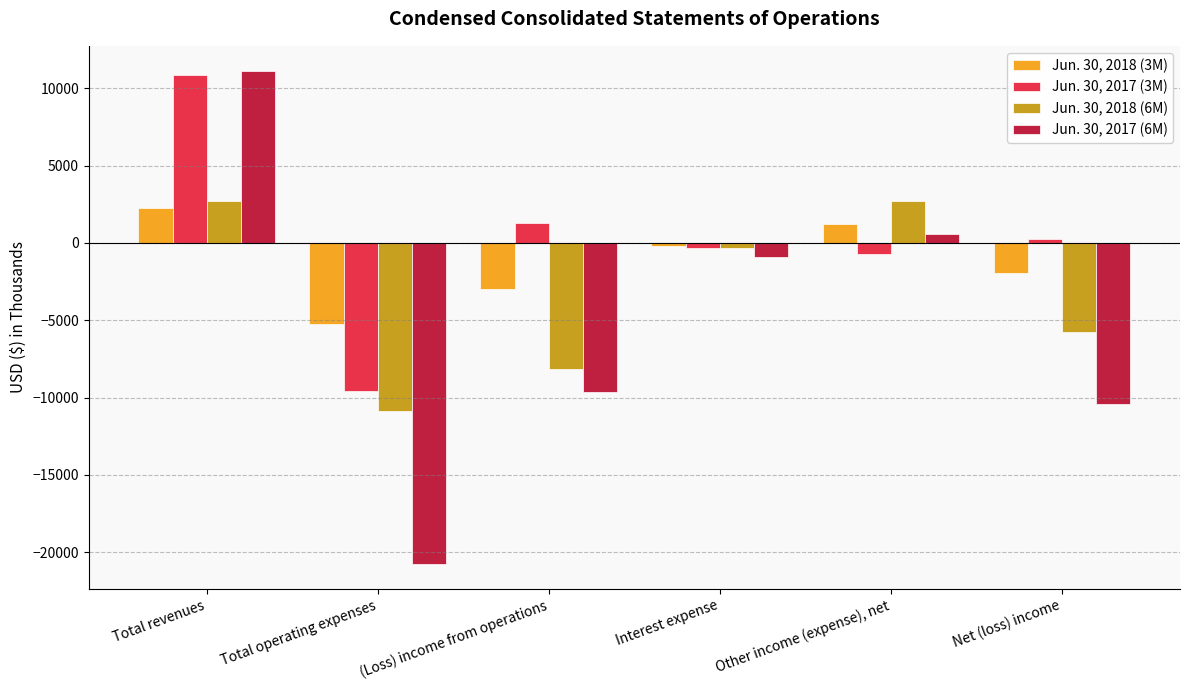

Between Total operating expenses and Net (loss) income, which series saw the biggest shift?

Jun. 30, 2017 (6M)